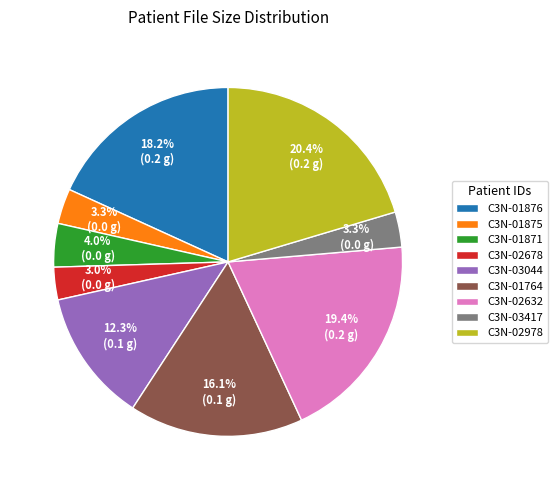

Which has a higher value, C3N-03044 or C3N-01871?

C3N-03044